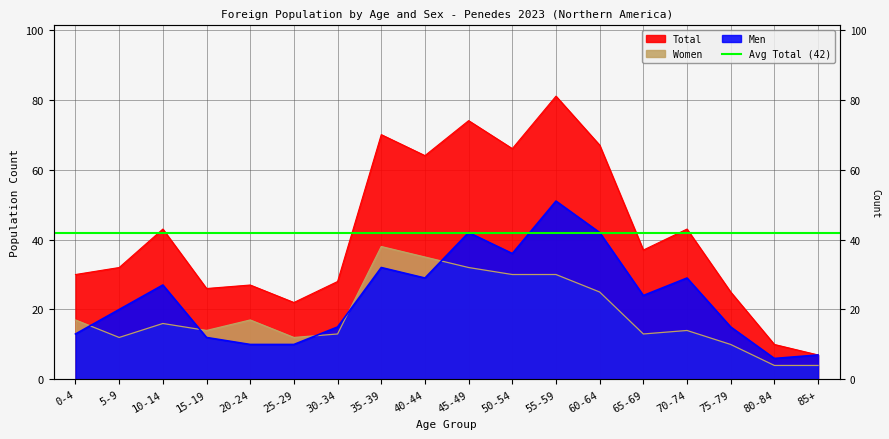

Between 0-4 and 35-39, which is larger?

35-39